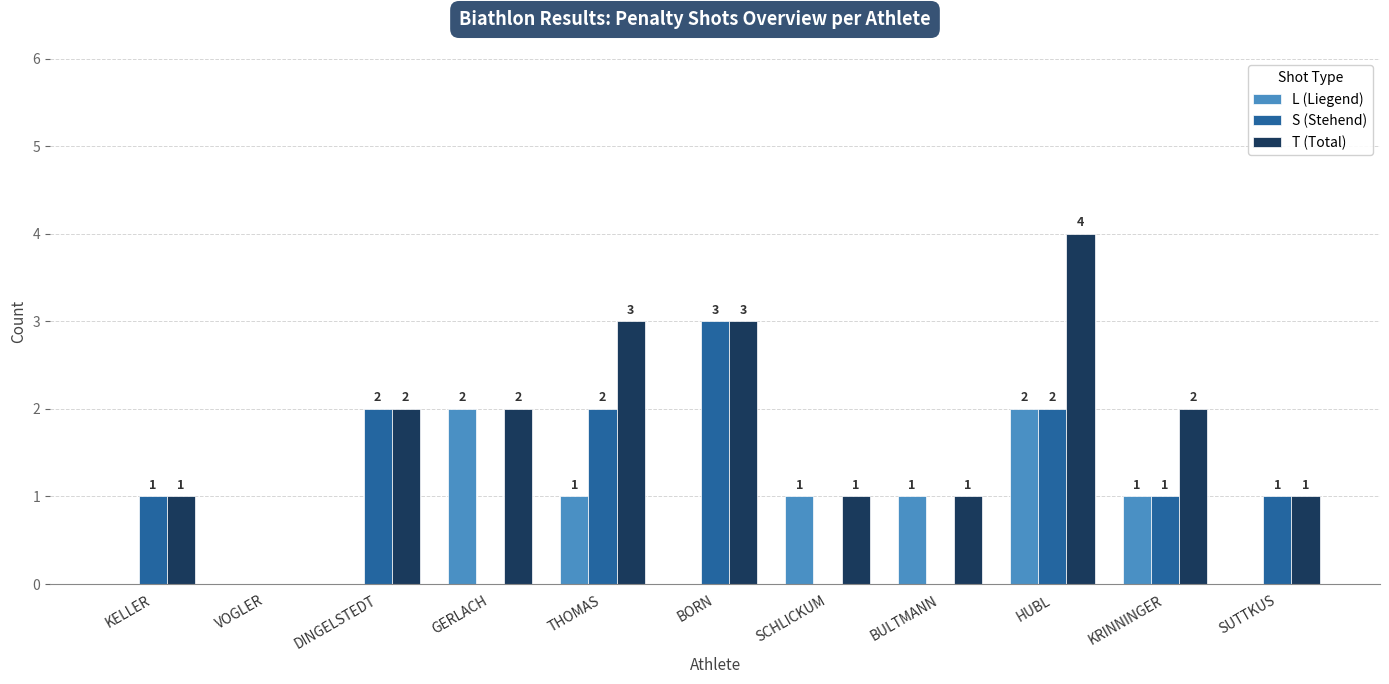

Is the value of S (Stehend) at VOGLER greater than the value of T (Total) at SCHLICKUM?

No